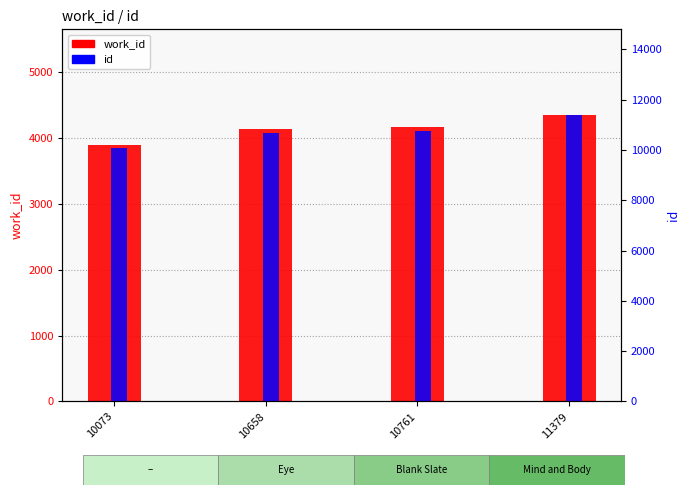

Count the number of categories in the chart.

4